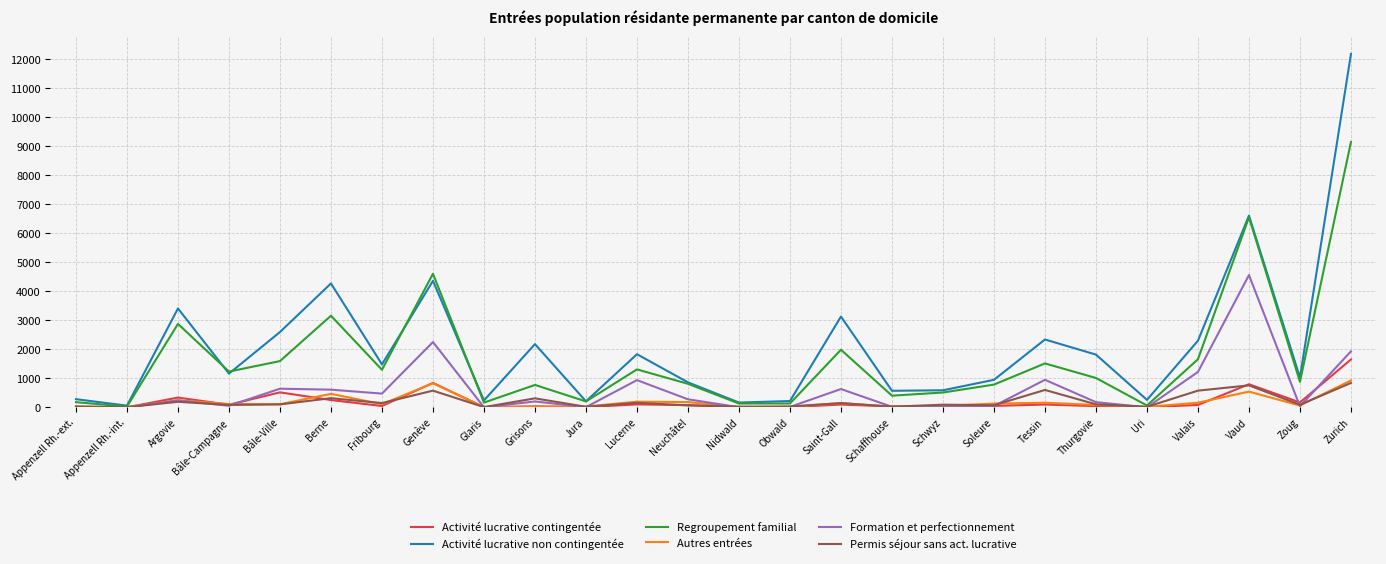

The value of Regroupement familial at Grisons is 772. True or false?

True